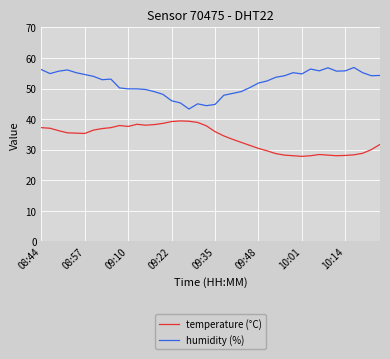

True or false: humidity (%) and temperature (°C) cross at least once.

False